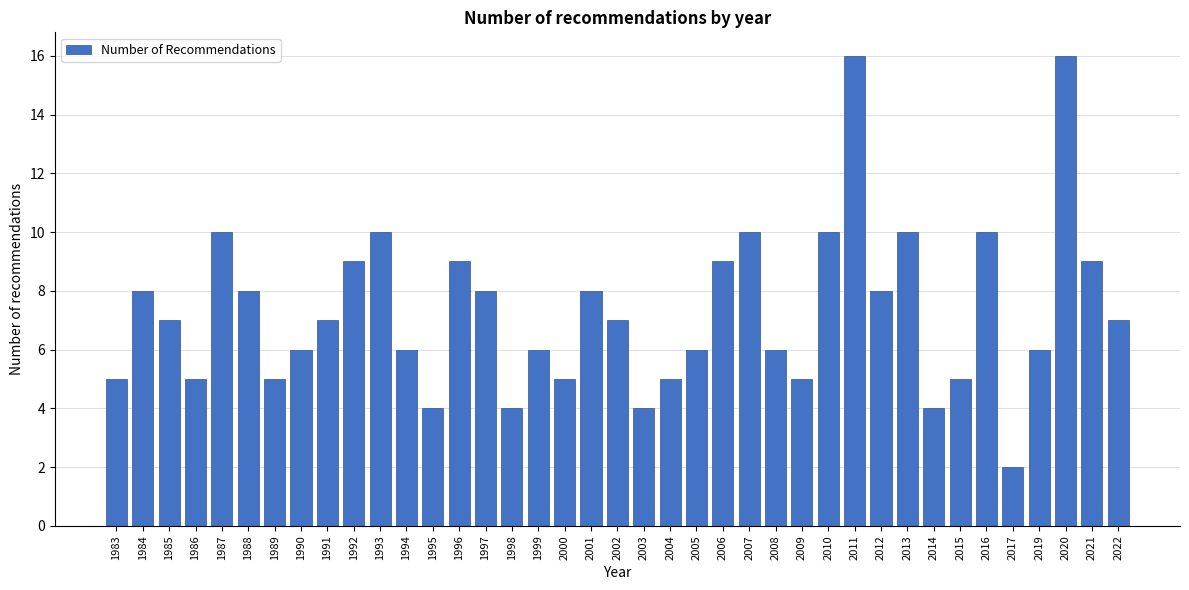

What is the value of the 18th bar from the left?

5